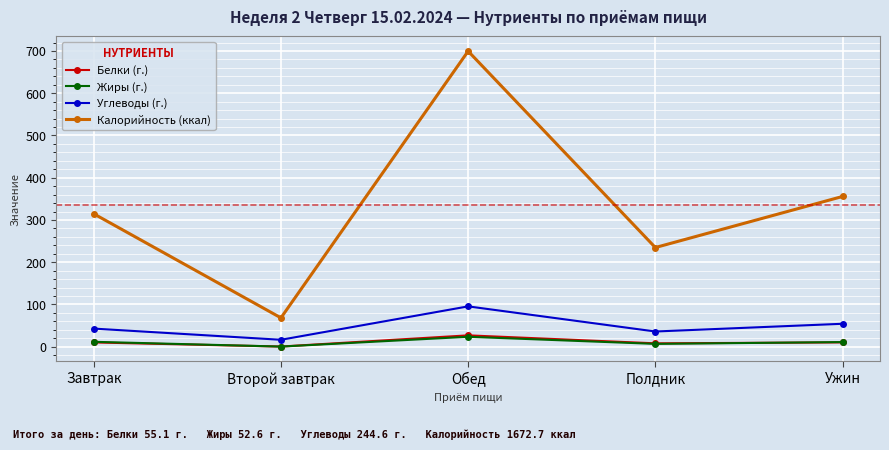

At which category does the chart reach its peak across all series?

Обед